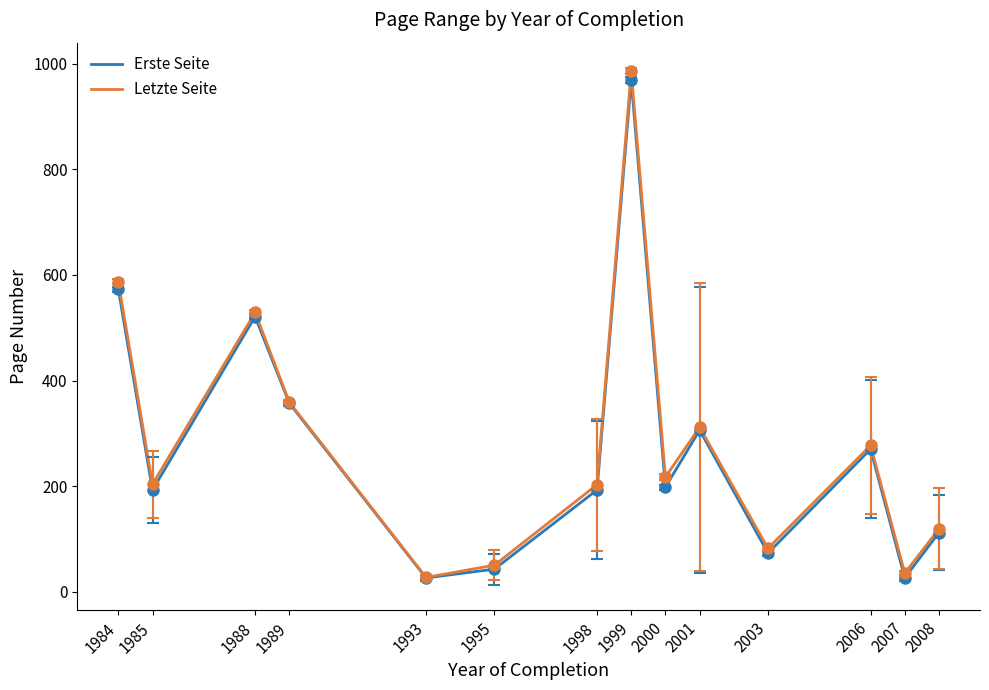

What are all the series names shown in the legend?

Erste Seite, Letzte Seite